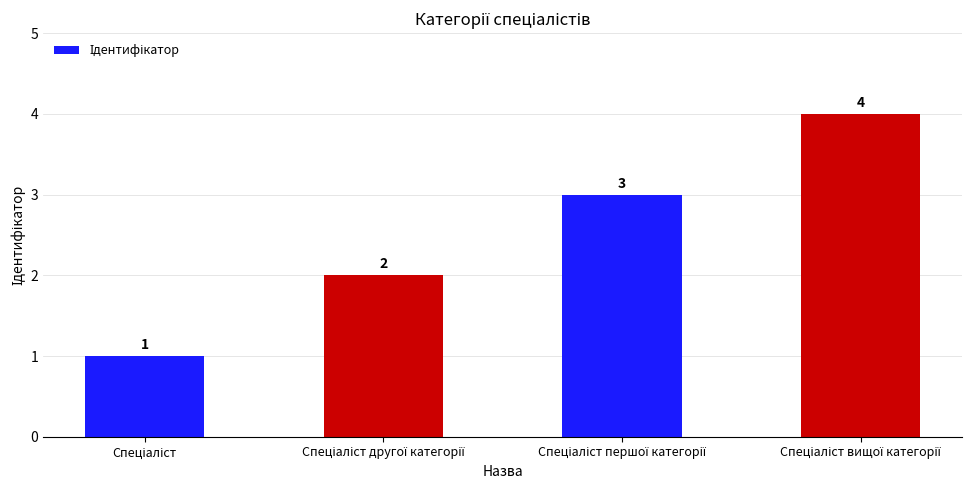

How many values are between 2 and 4?

3